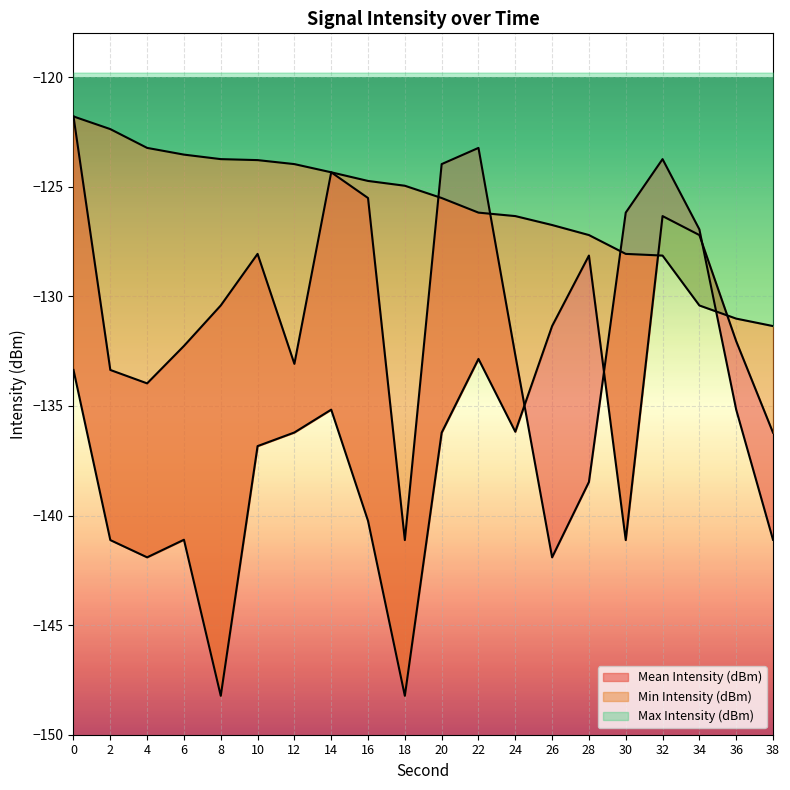

Reading left to right, extract all data points from this chart.

Mean Intensity (dBm): 0=-121.8	2=-133.4	4=-134.0	6=-132.3	8=-130.4	10=-128.1	12=-133.1	14=-124.3	16=-125.5	18=-141.1	20=-124.0	22=-123.2	24=-132.7	26=-141.9	28=-138.5	30=-126.2	32=-123.7	34=-126.9	36=-135.2	38=-141.1
Min Intensity (dBm): 0=-133.4	2=-141.1	4=-141.9	6=-141.1	8=-148.2	10=-136.8	12=-136.2	14=-135.2	16=-140.2	18=-148.2	20=-136.2	22=-132.9	24=-136.2	26=-131.4	28=-128.1	30=-141.1	32=-126.3	34=-127.2	36=-132.0	38=-136.2
Max Intensity (dBm): 0=-121.8	2=-122.4	4=-123.2	6=-123.5	8=-123.7	10=-123.8	12=-124.0	14=-124.3	16=-124.7	18=-125.0	20=-125.5	22=-126.2	24=-126.3	26=-126.7	28=-127.2	30=-128.1	32=-128.1	34=-130.4	36=-131.0	38=-131.4